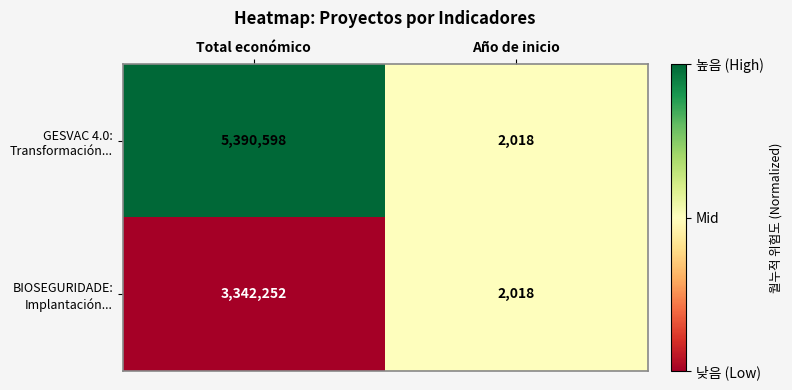

At which category does the chart reach its minimum across all series?

Año de inicio